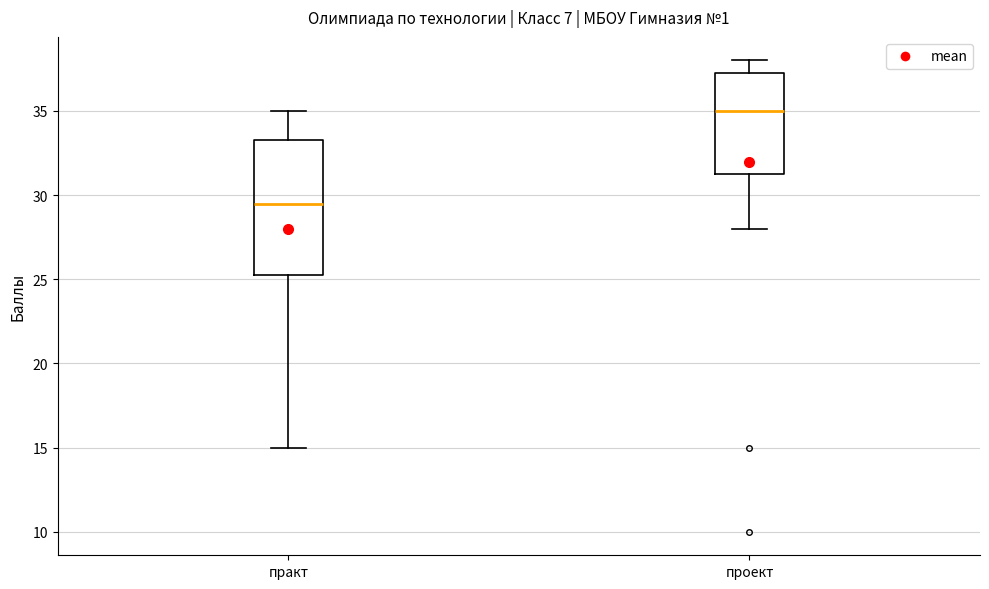

Reading left to right, read every box against the y-axis: the position of its median line, the range the box covers, and the ends of its whiskers. The values are not printed on the chart, so give them approximately, as read against the axis.

практ: median 29.5, box 25.5 to 33.5, whiskers 15.0 to 35.0
проект: median 35.0, box 31.5 to 37.5, whiskers 28.0 to 38.0